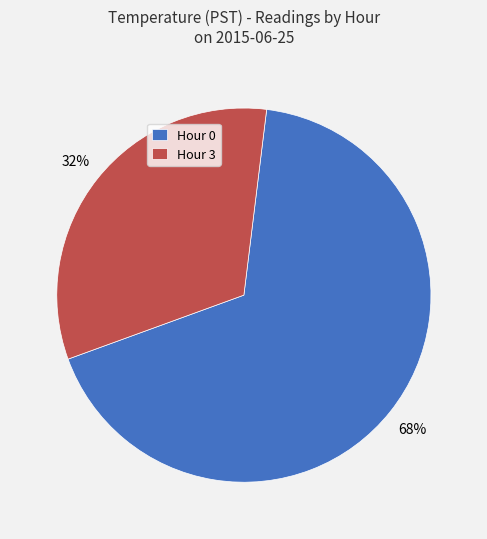

Which category has the biggest portion of the pie?

Hour 0